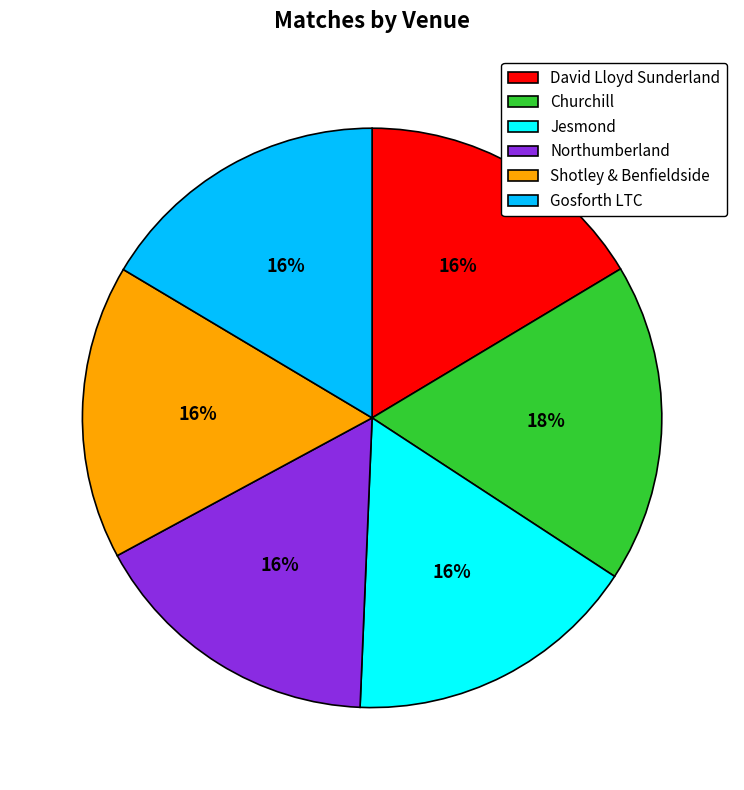

Does Northumberland represent more than half of the total?

No